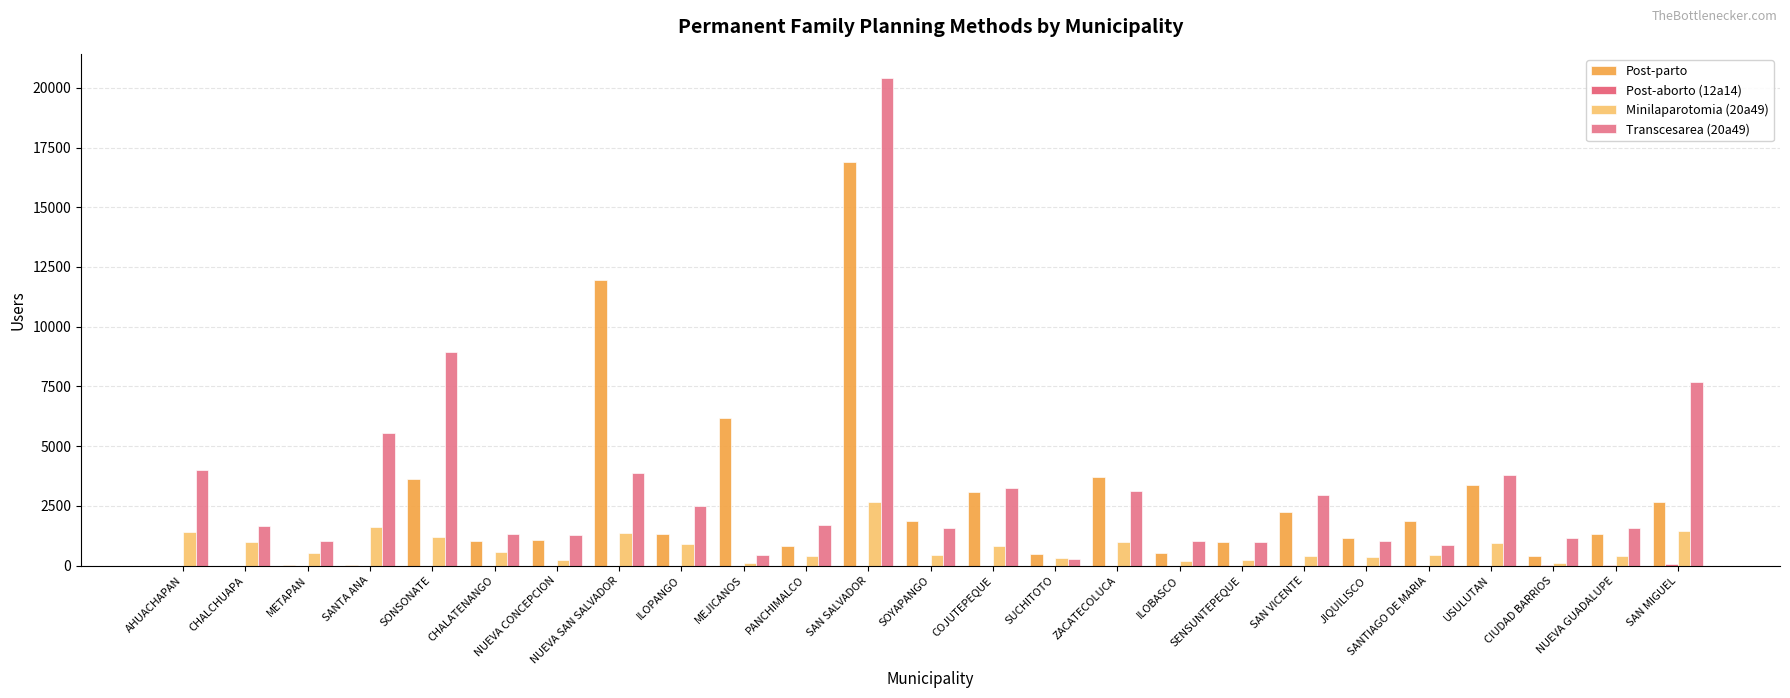

How many distinct data groups are displayed?

4